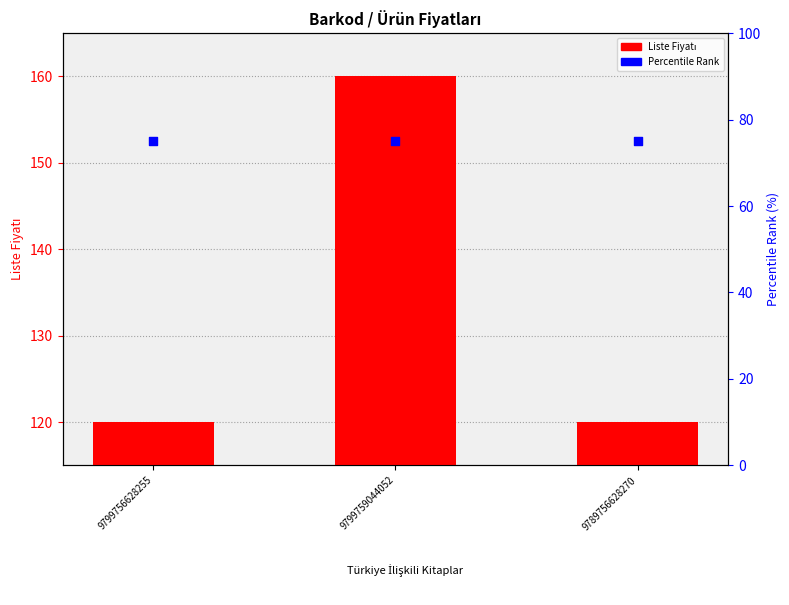

Which series has the largest Y range (max minus min)?

Liste Fiyatı